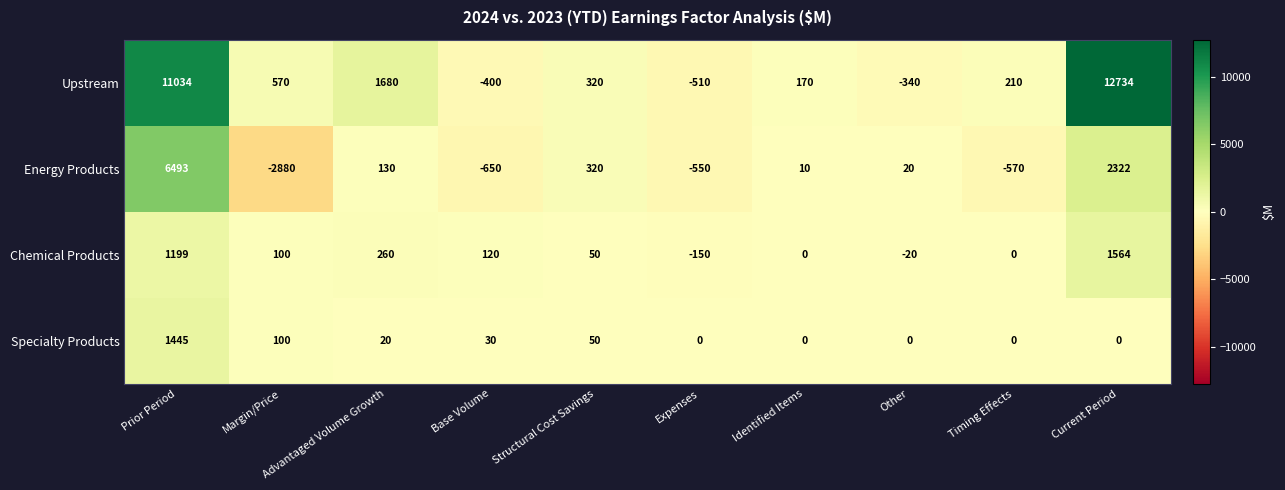

Count the number of categories in the chart.

10